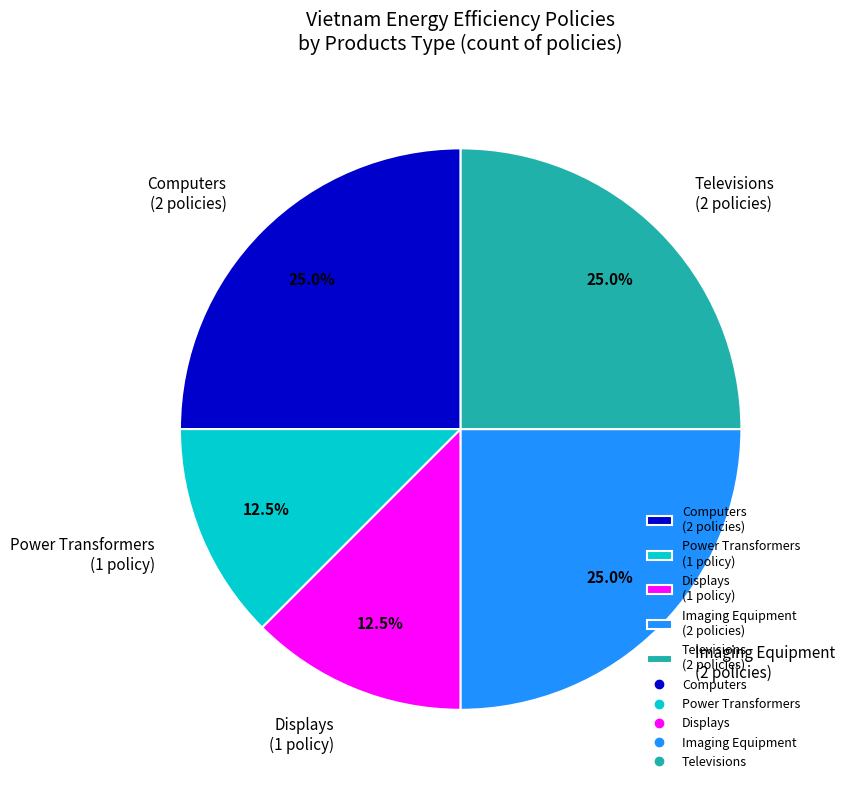

Does Computers (2 policies) account for over 50% of the chart?

No